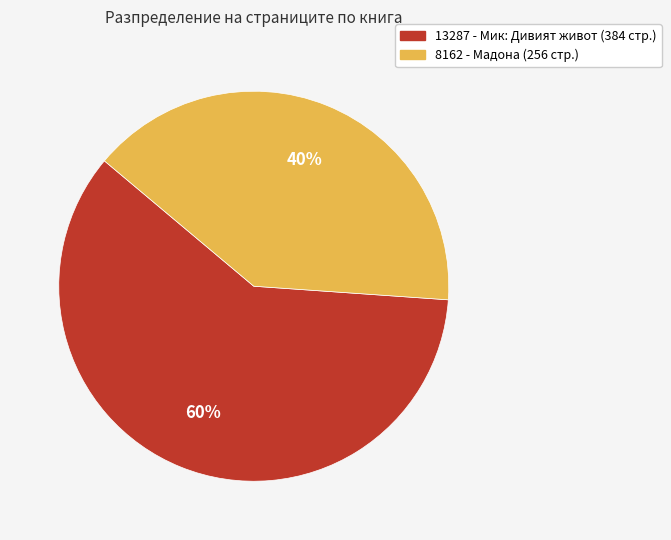

What is the smallest slice in the pie chart?

8162